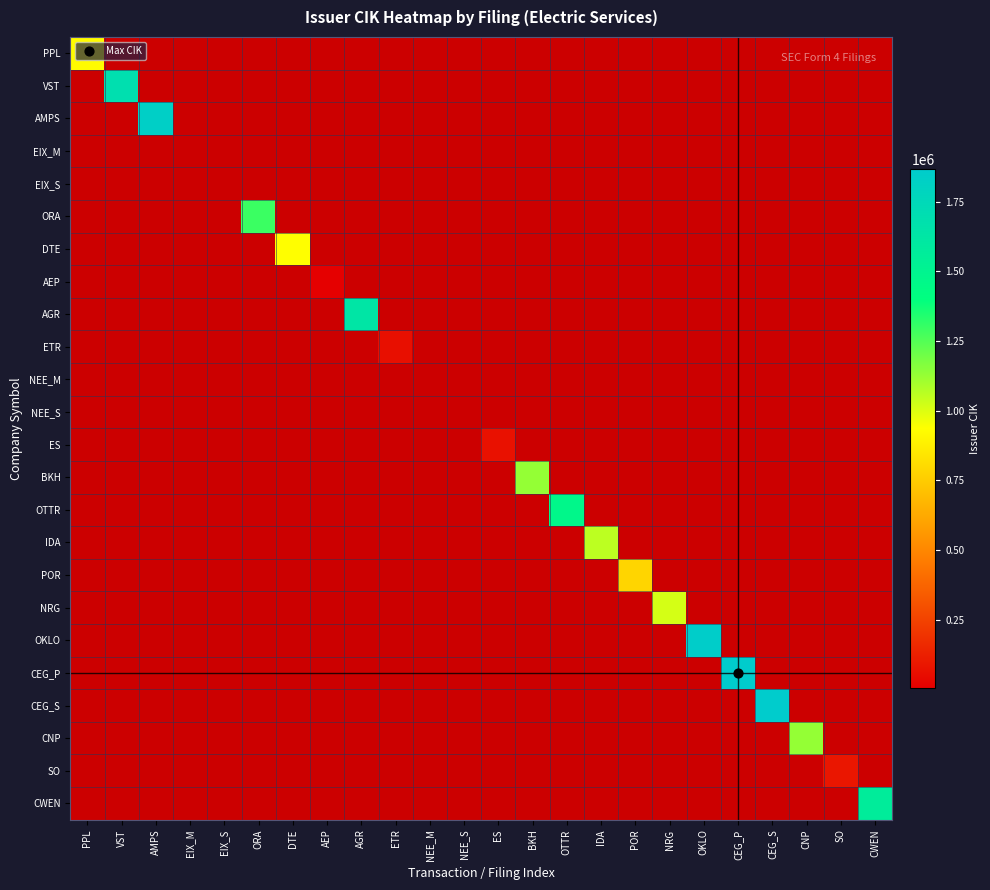

Where is EIX_M nearest to the value 0?

PPL